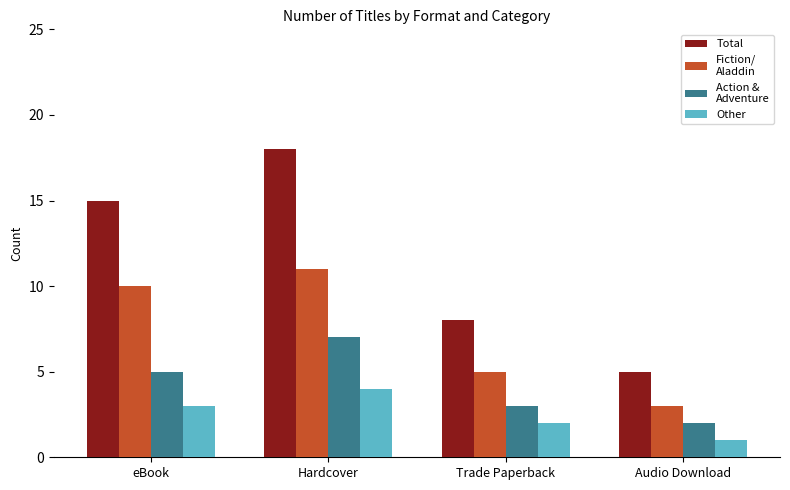

What is the smallest value displayed?

1